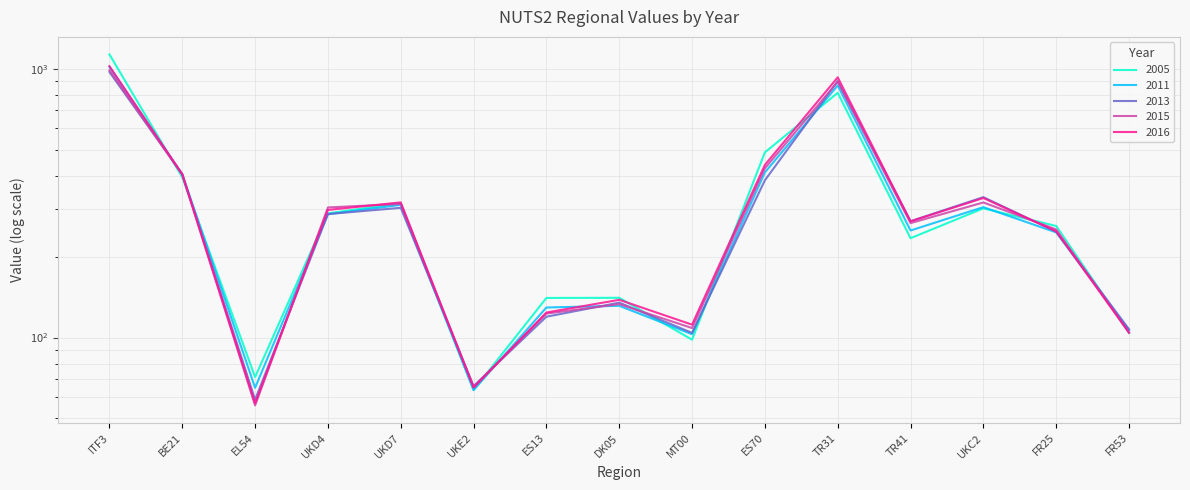

Is it true that 2016 equals 298.4 at UKD4?

True